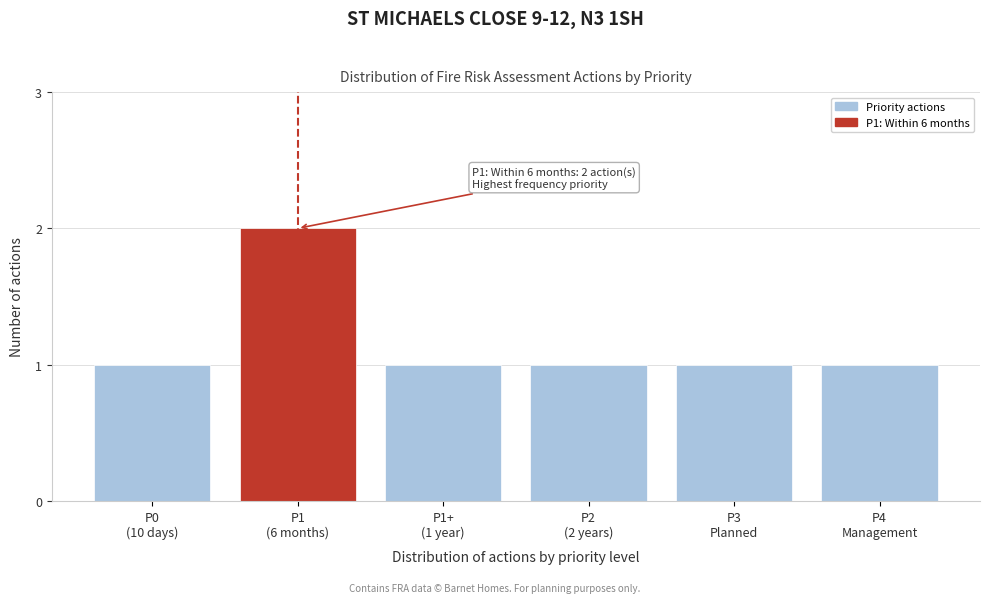

Reading left to right, what are all the values shown in this chart?

1	2	1	1	1	1